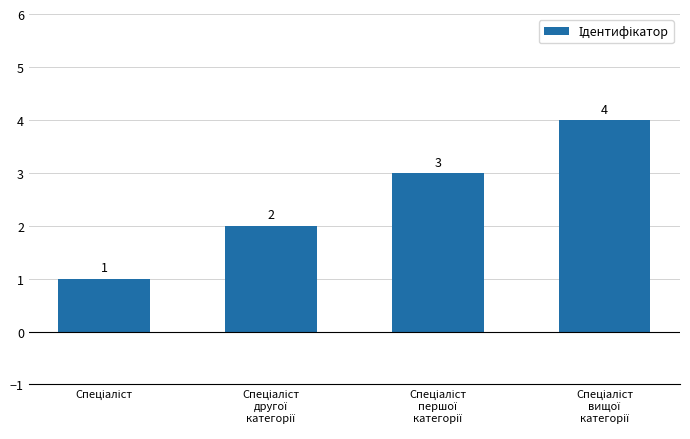

How many data points are less than 3?

2